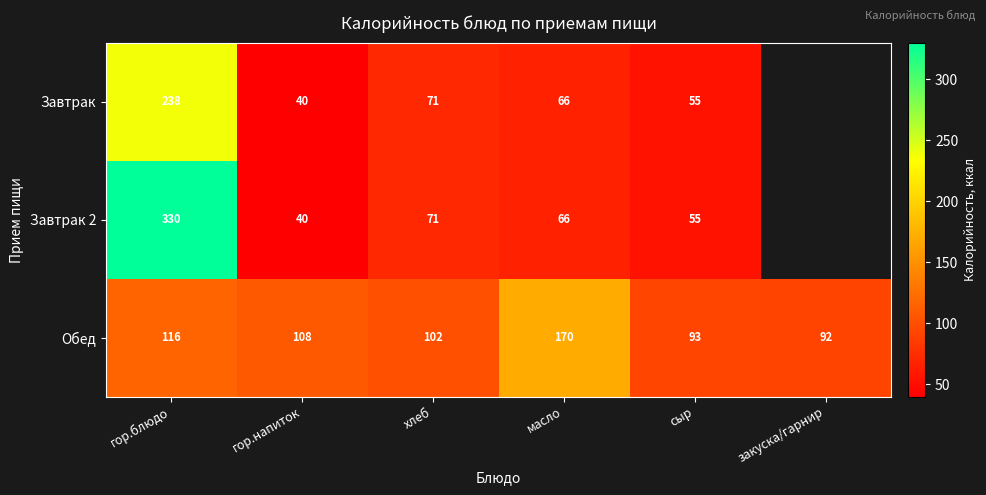

What is the difference between the maximum and minimum values in the Обед series?

78